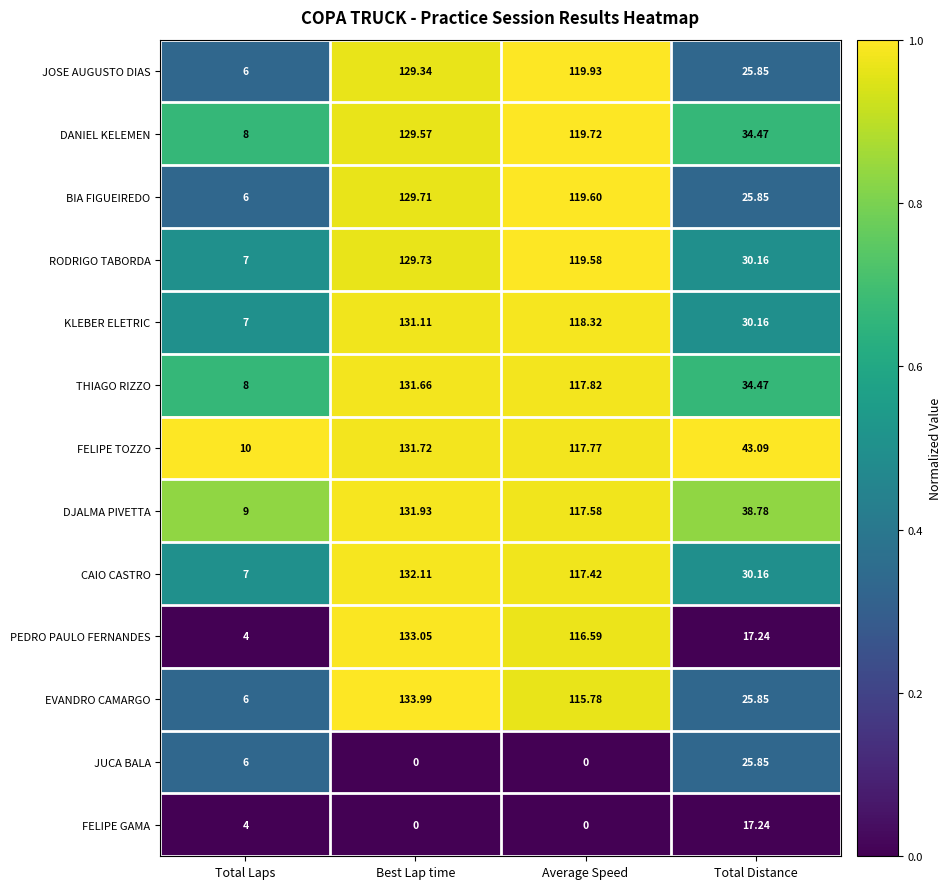

Is the value of THIAGO RIZZO at Total Laps greater than the value of EVANDRO CAMARGO at Average Speed?

No